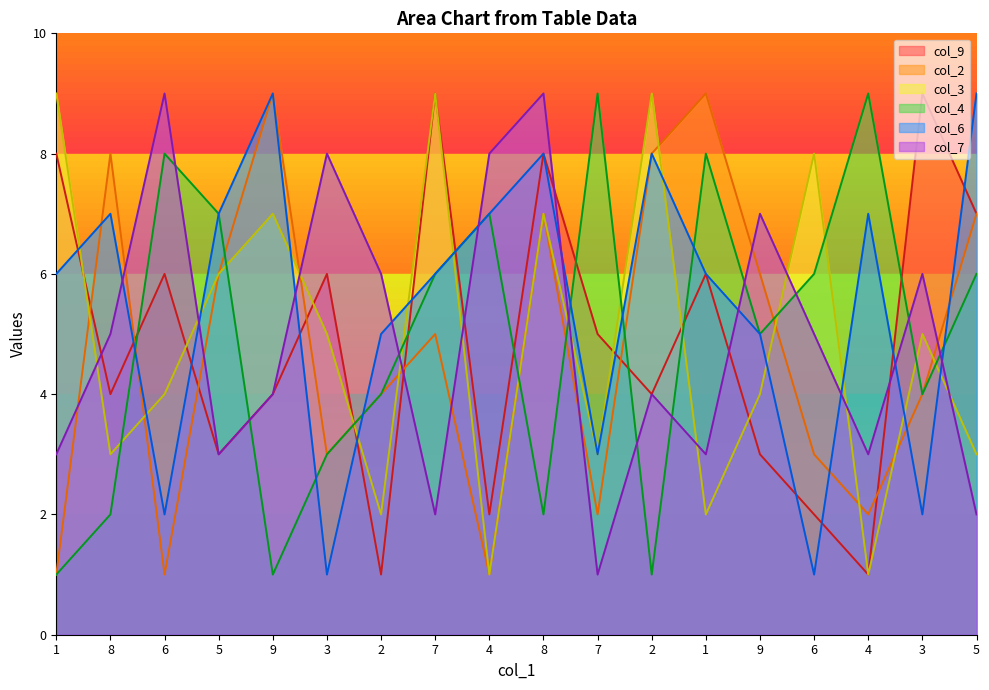

Which series has the largest total across all categories?

col_6